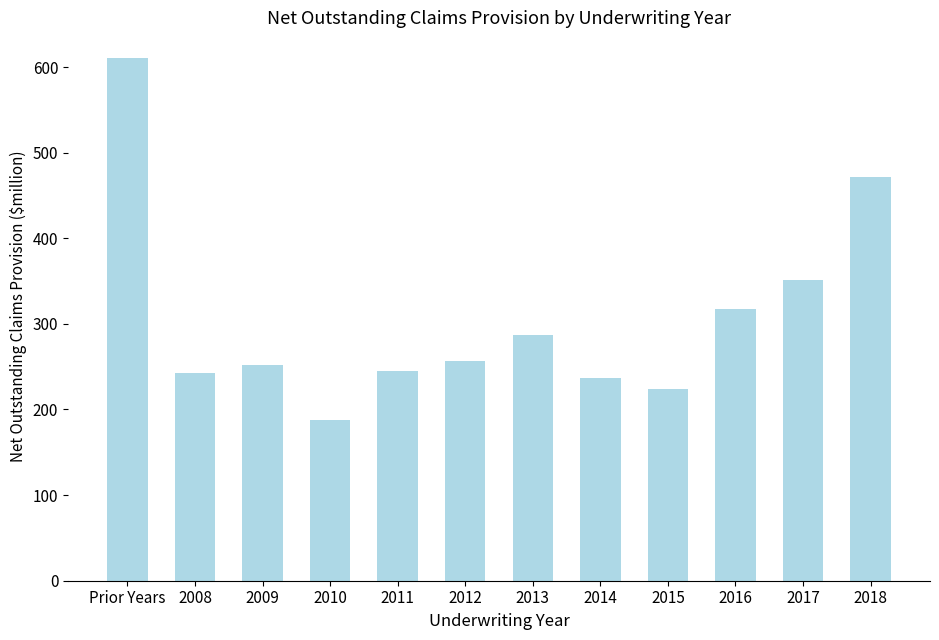

What is the label of the 6th bar from the right?

2013